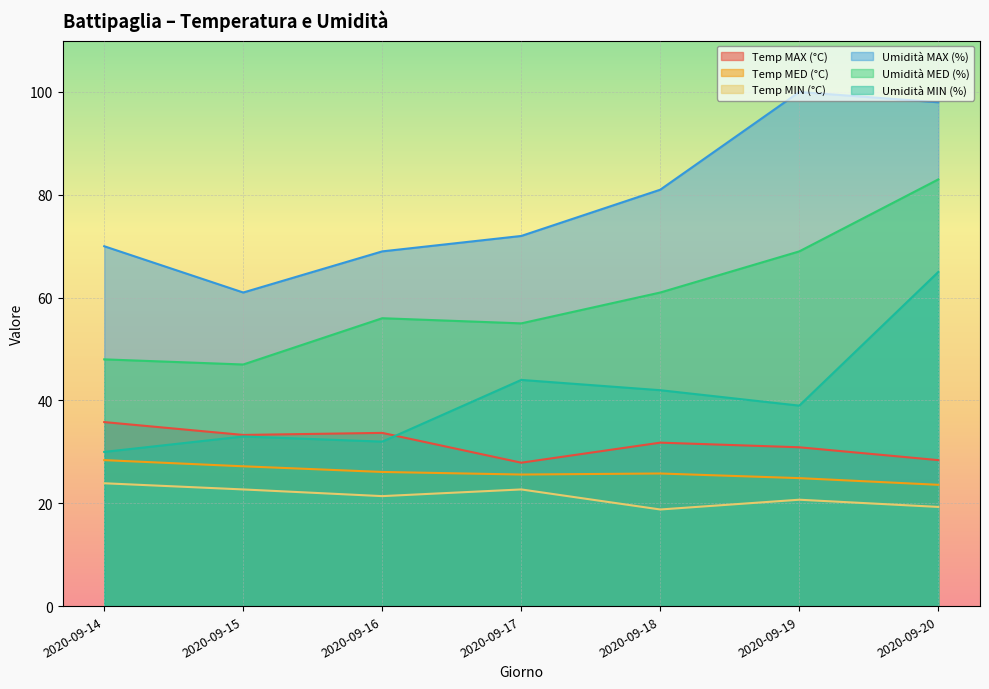

Where is the first local minimum for Temp MED (°C)?

2020-09-17